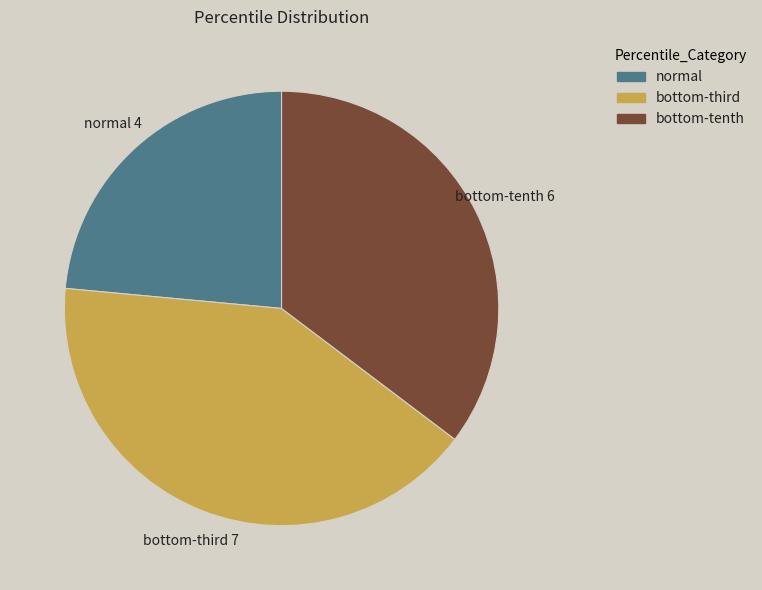

How many segments does this pie chart have?

3